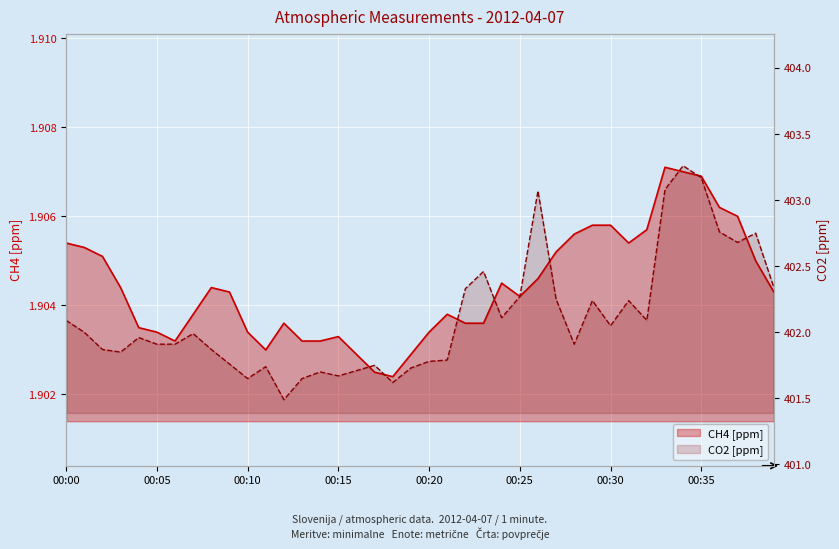

At which label does CO2 [ppm] line reach its peak?

34